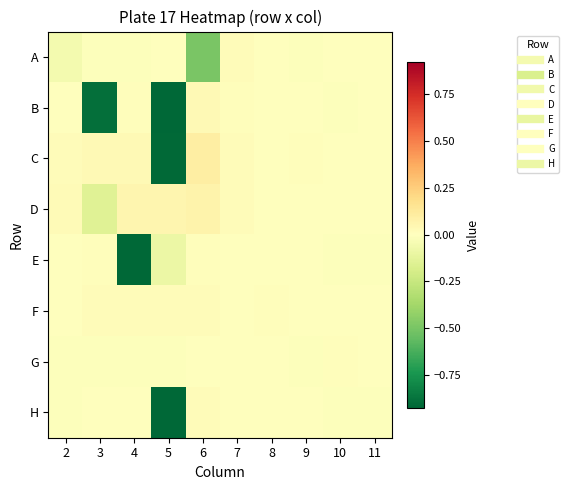

How many distinct data groups are displayed?

8